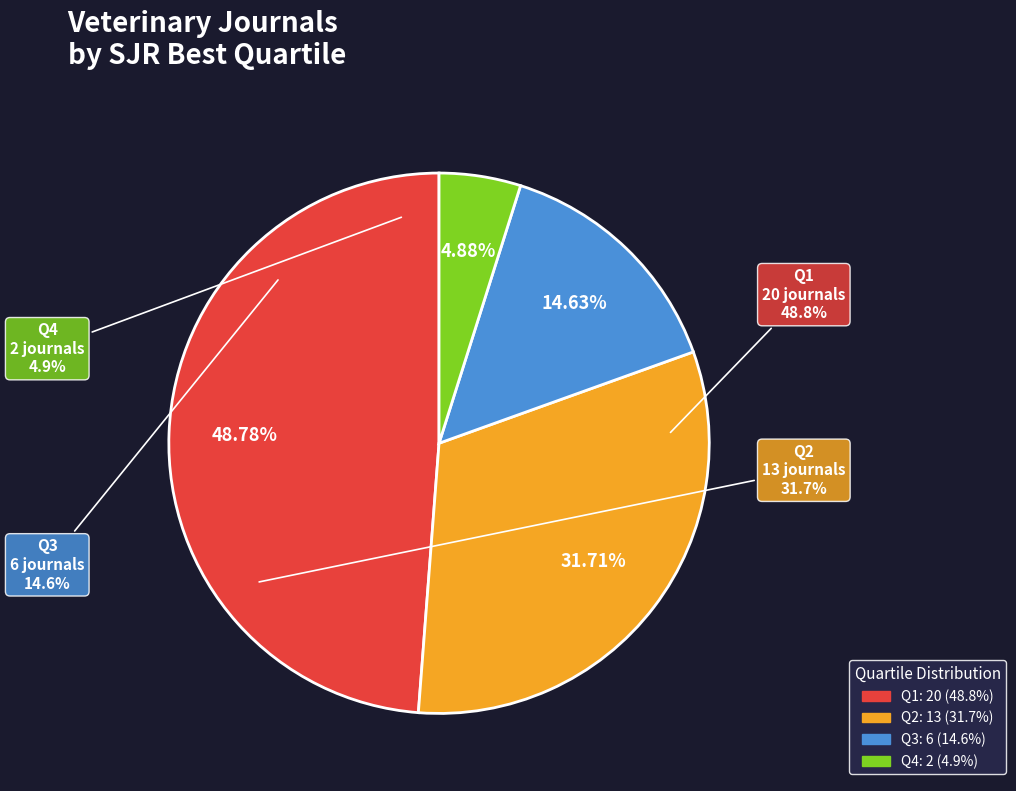

Does Q2 represent more than half of the total?

No